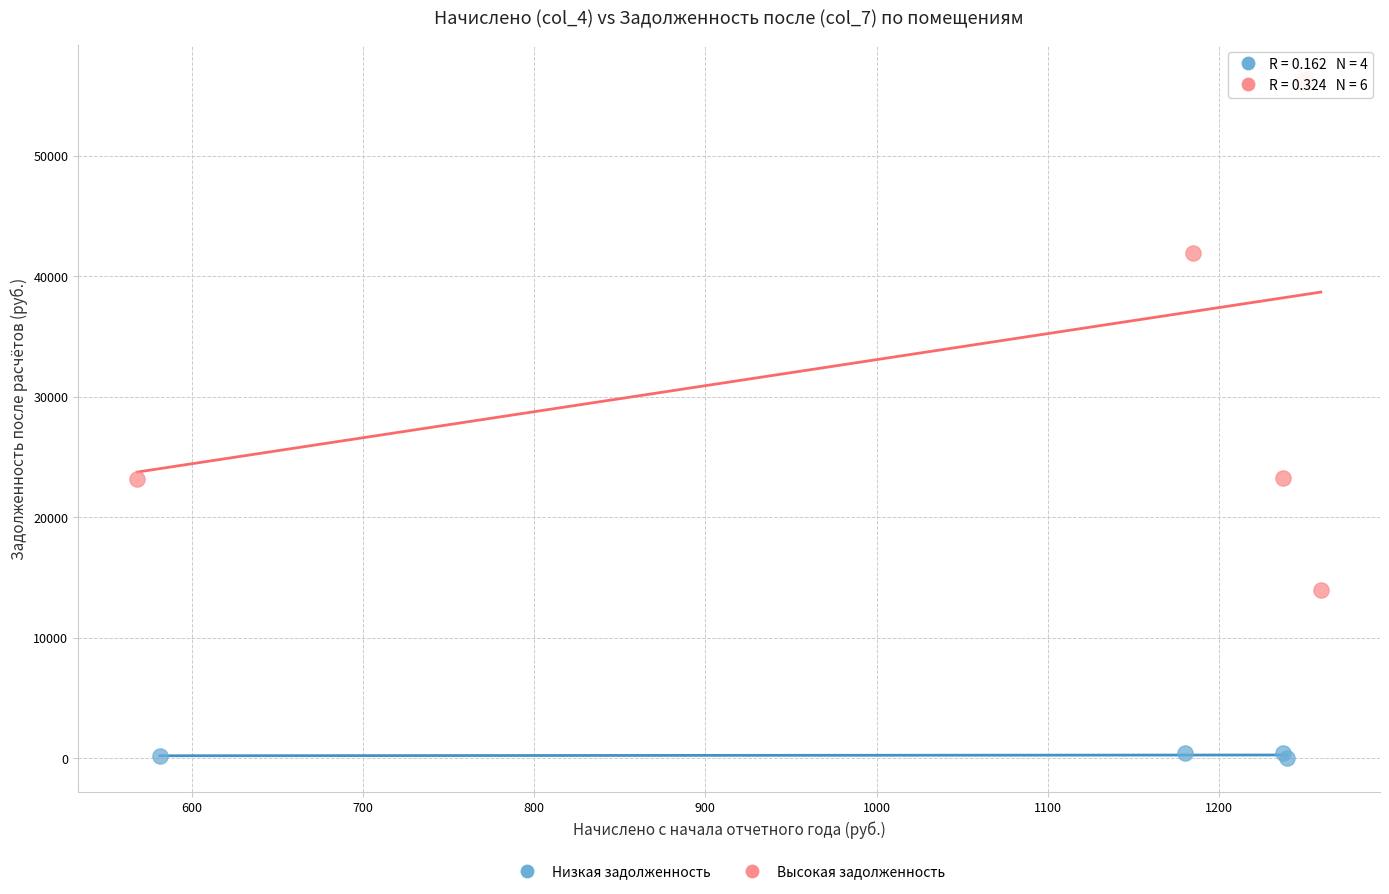

Which series contains the lowest Y value?

Низкая задолженность